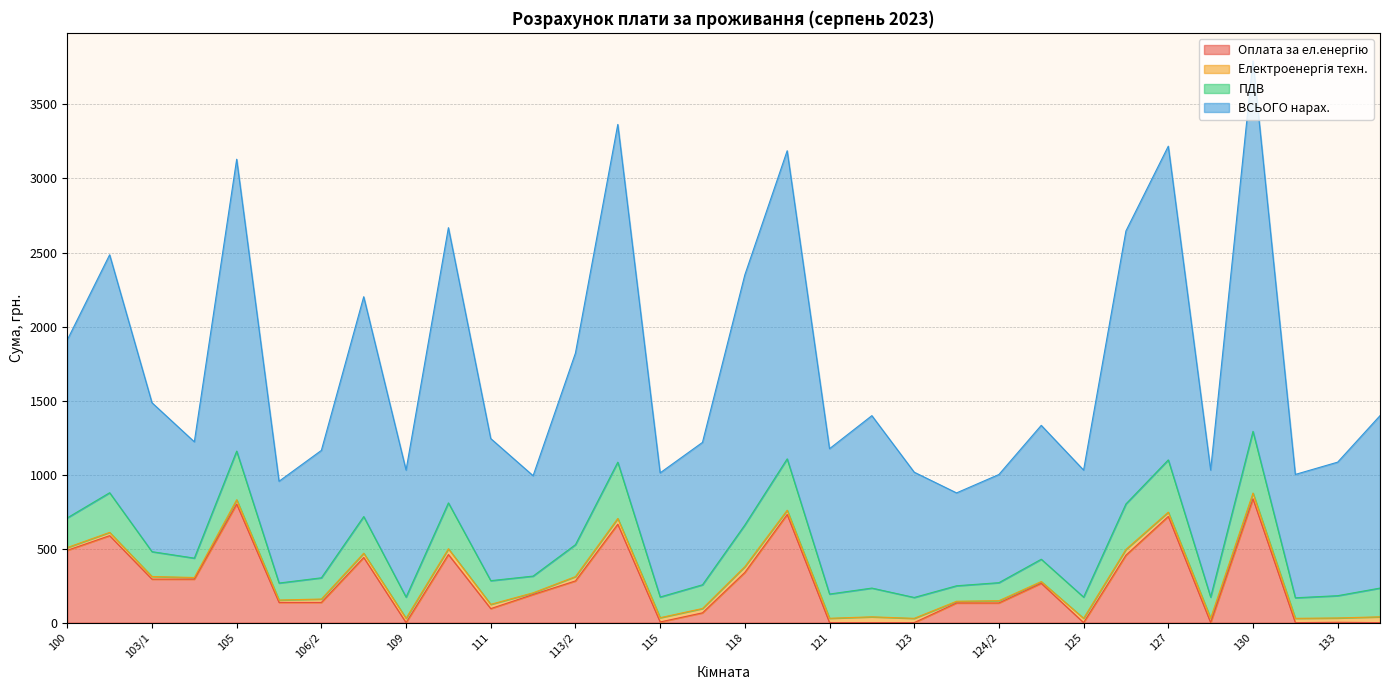

Where is the first local maximum for ПДВ?

101